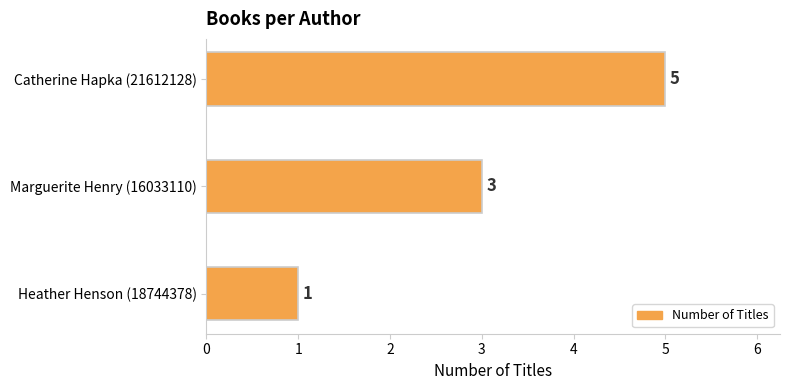

What is the maximum value shown in the chart?

5